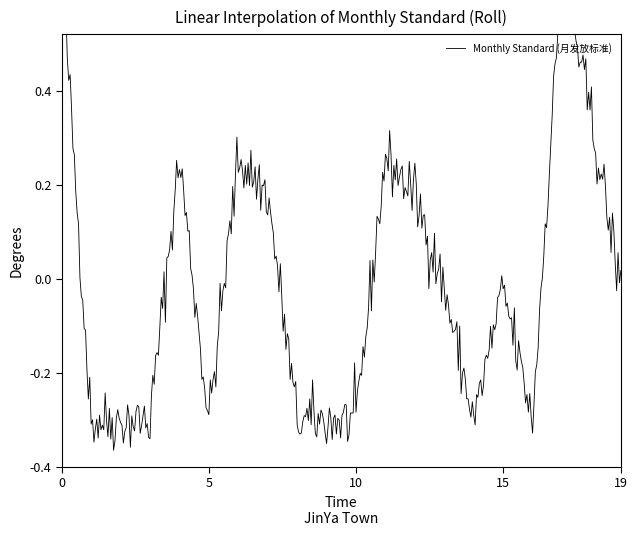

Does the chart have visible grid lines?

No